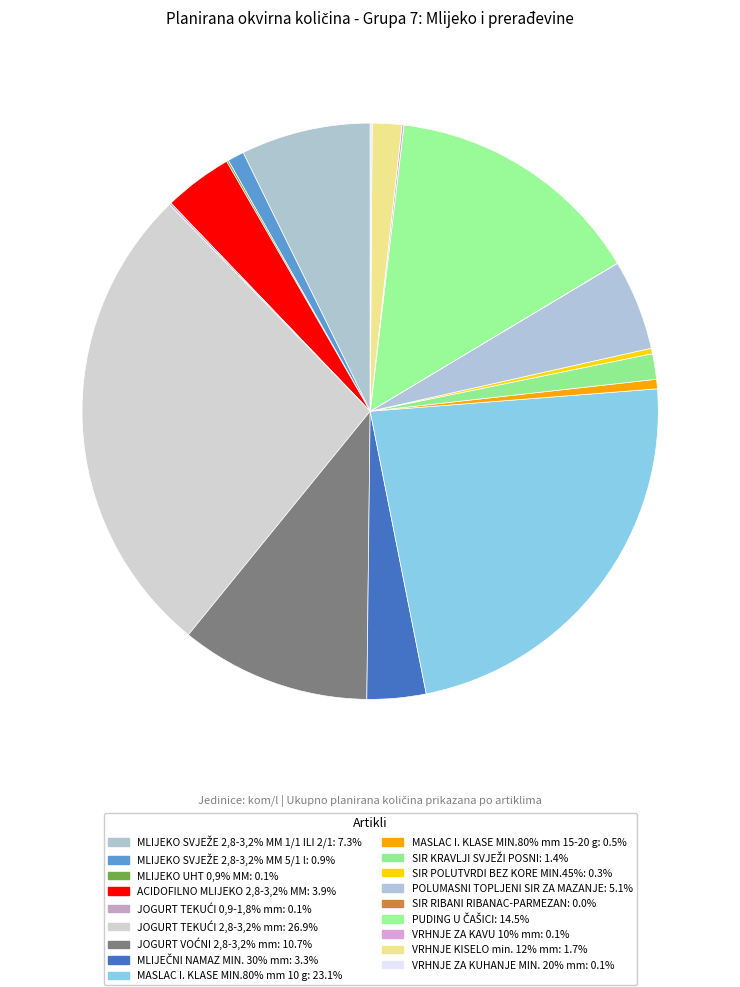

What is the smallest slice in the pie chart?

SIR RIBANI RIBANAC-PARMEZAN